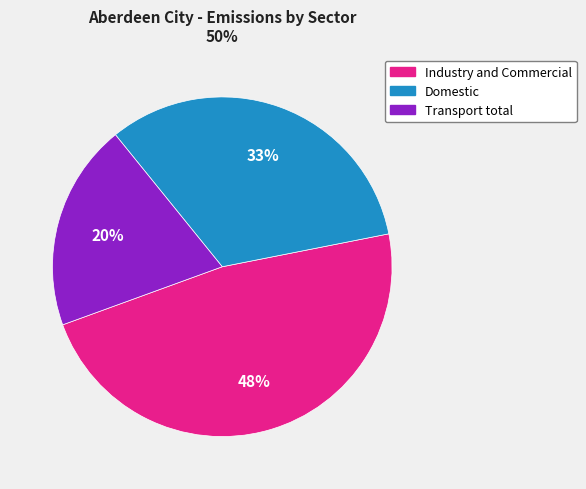

Combined, do Domestic and Industry and Commercial account for over 50%?

Yes